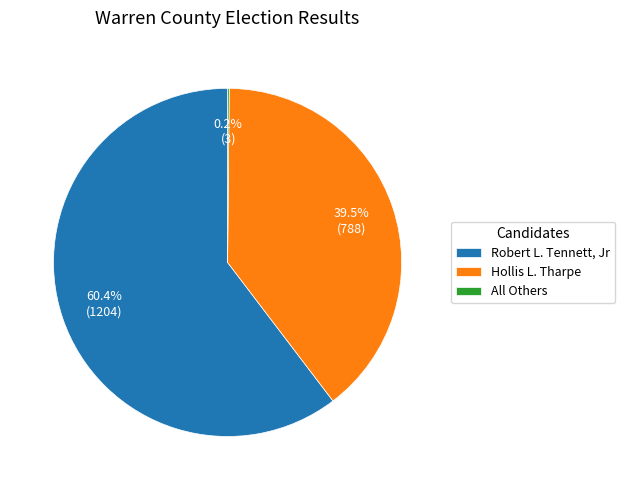

Which has a higher value, Hollis L. Tharpe or Robert L. Tennett, Jr?

Robert L. Tennett, Jr